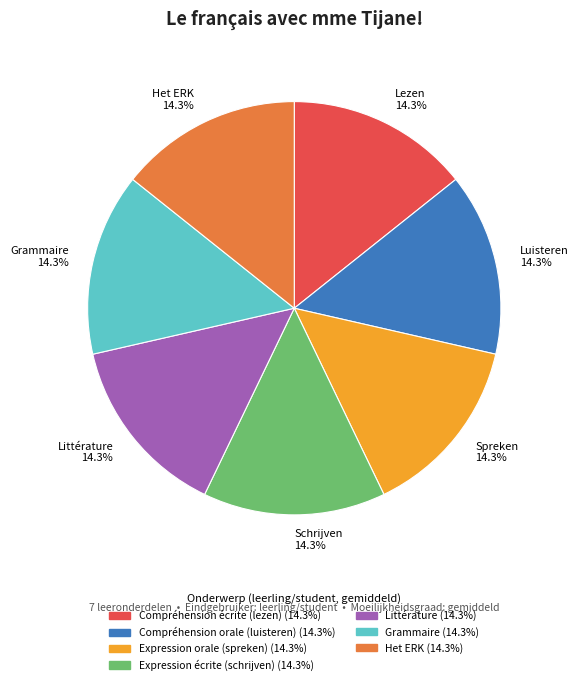

Is the sum of Grammaire 14.3% and Luisteren 14.3% greater than half?

No